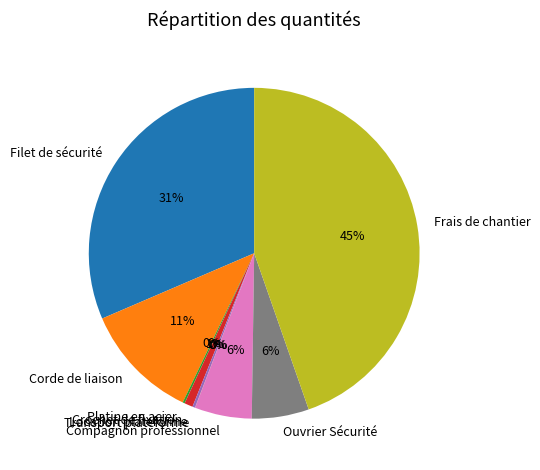

To the nearest percent, what percentage of the pie is Filet de sécurité?

31%